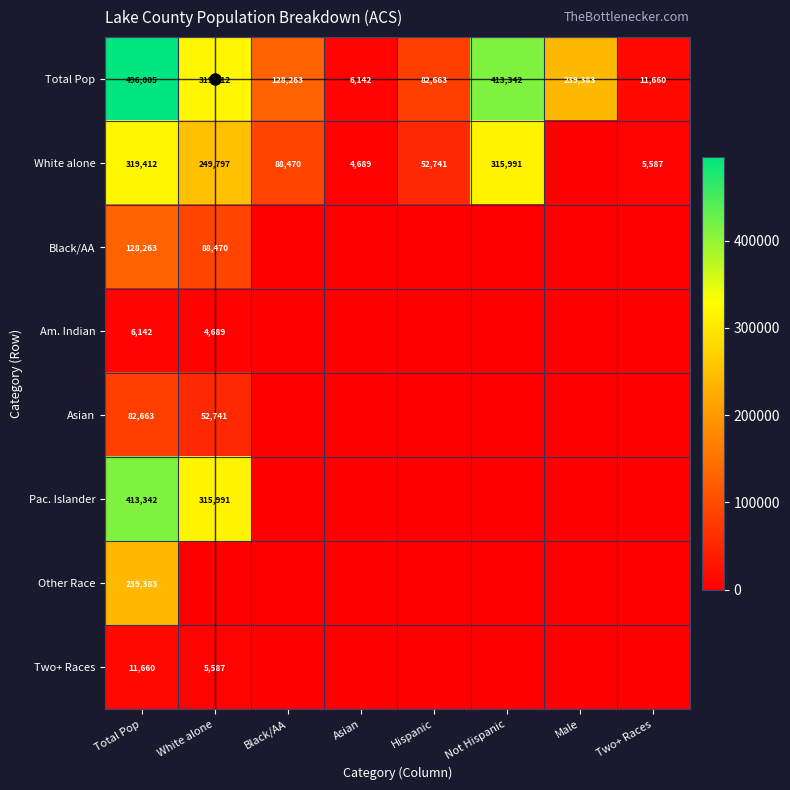

Count the number of data series in this chart.

8